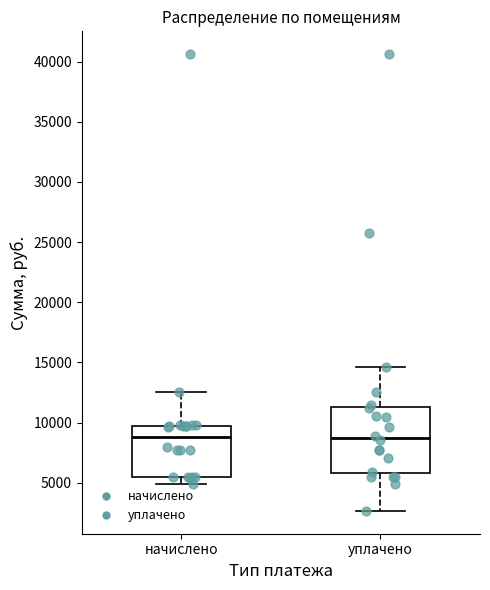

Reading left to right, read every box against the y-axis: the position of its median line, the range the box covers, and the ends of its whiskers. The values are not printed on the chart, so give them approximately, as read against the axis.

начислено: median 9000, box 5500 to 9500, whiskers 5000 to 12500
уплачено: median 8500, box 6000 to 11500, whiskers 2500 to 14500